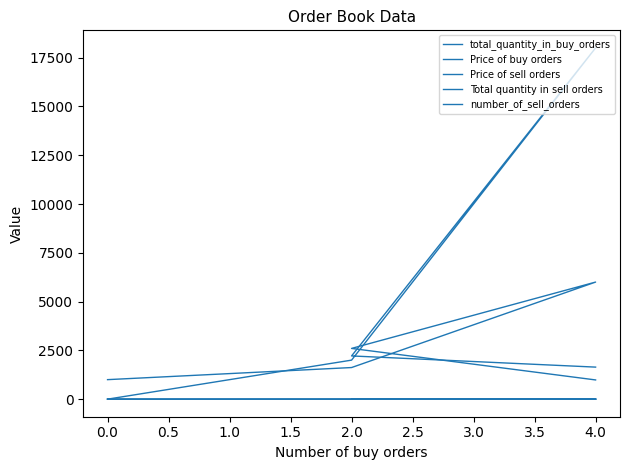

Does the chart display data point markers on the line(s)?

No